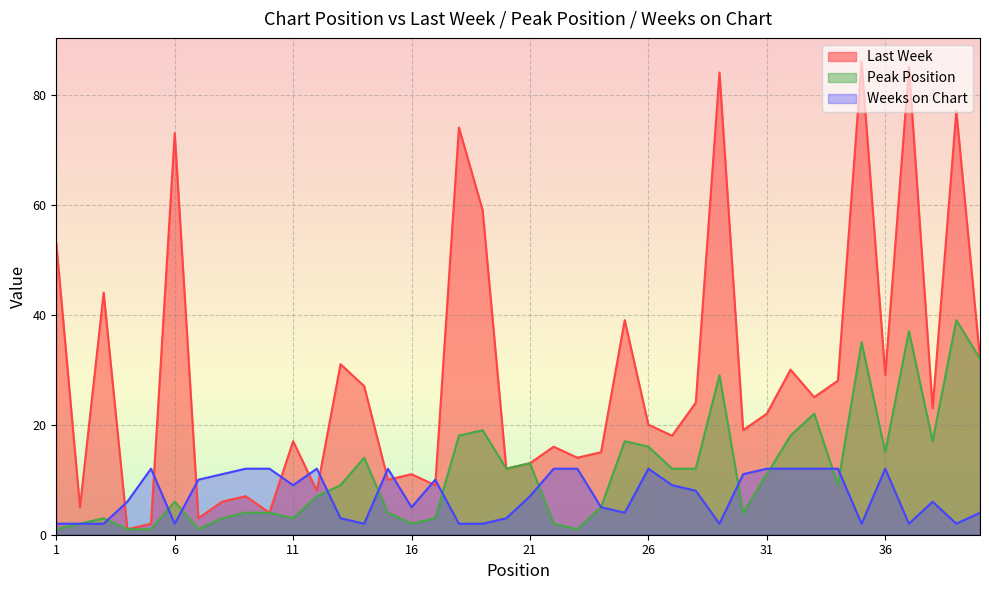

What is the difference between the Peak Position values at 6 and 27?

6